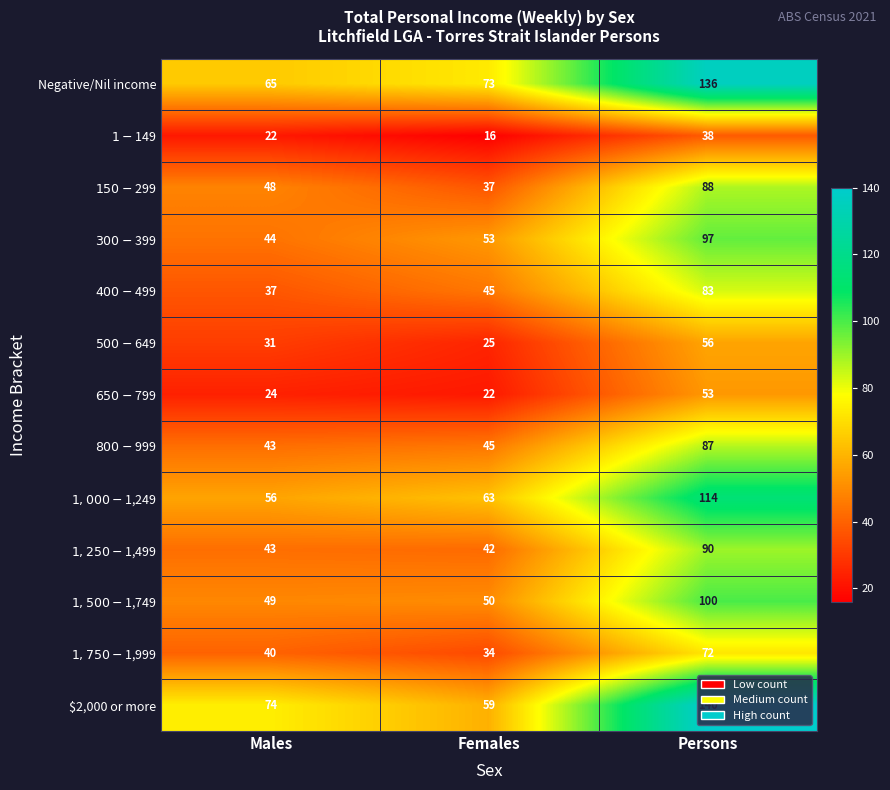

Which category has the highest value across all series?

Persons